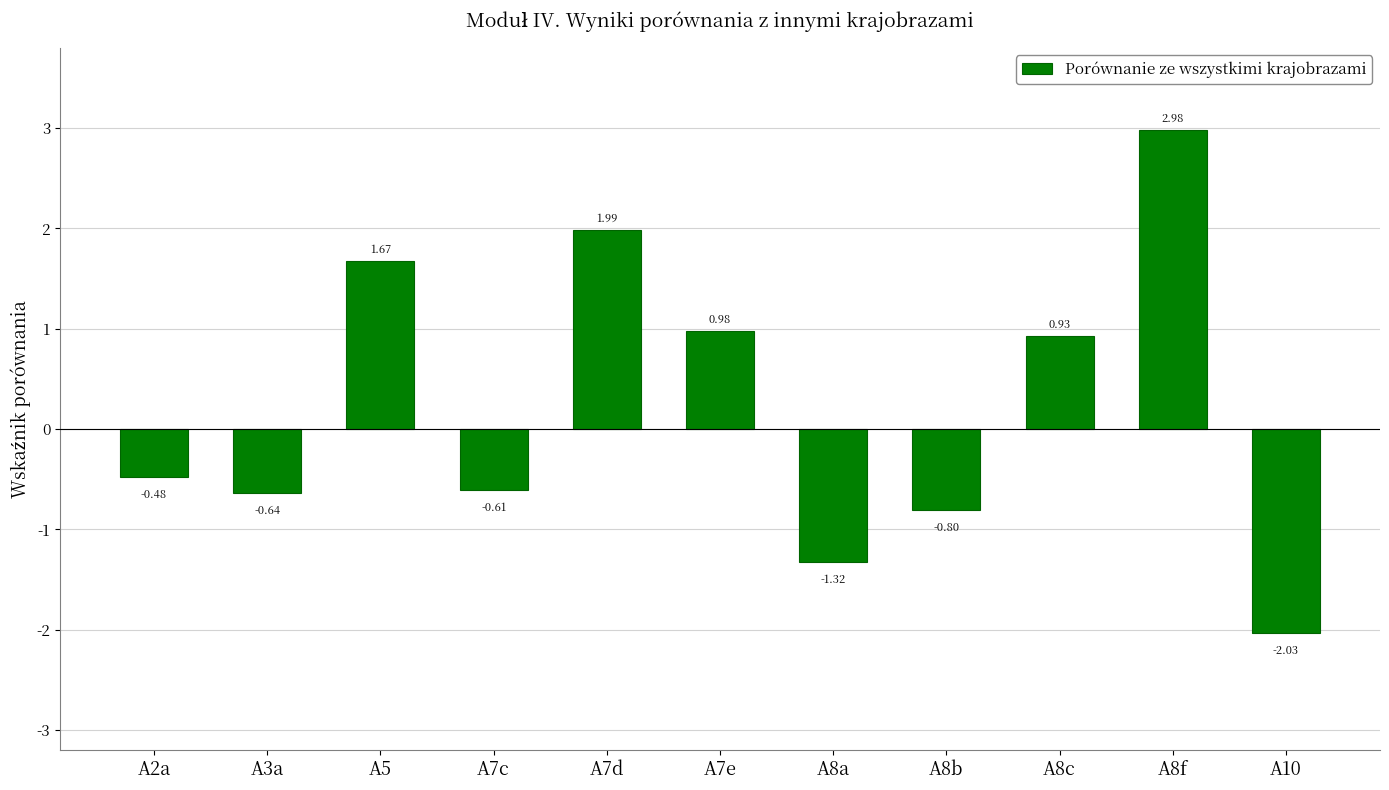

Which has a higher value, A8b or A7e?

A7e